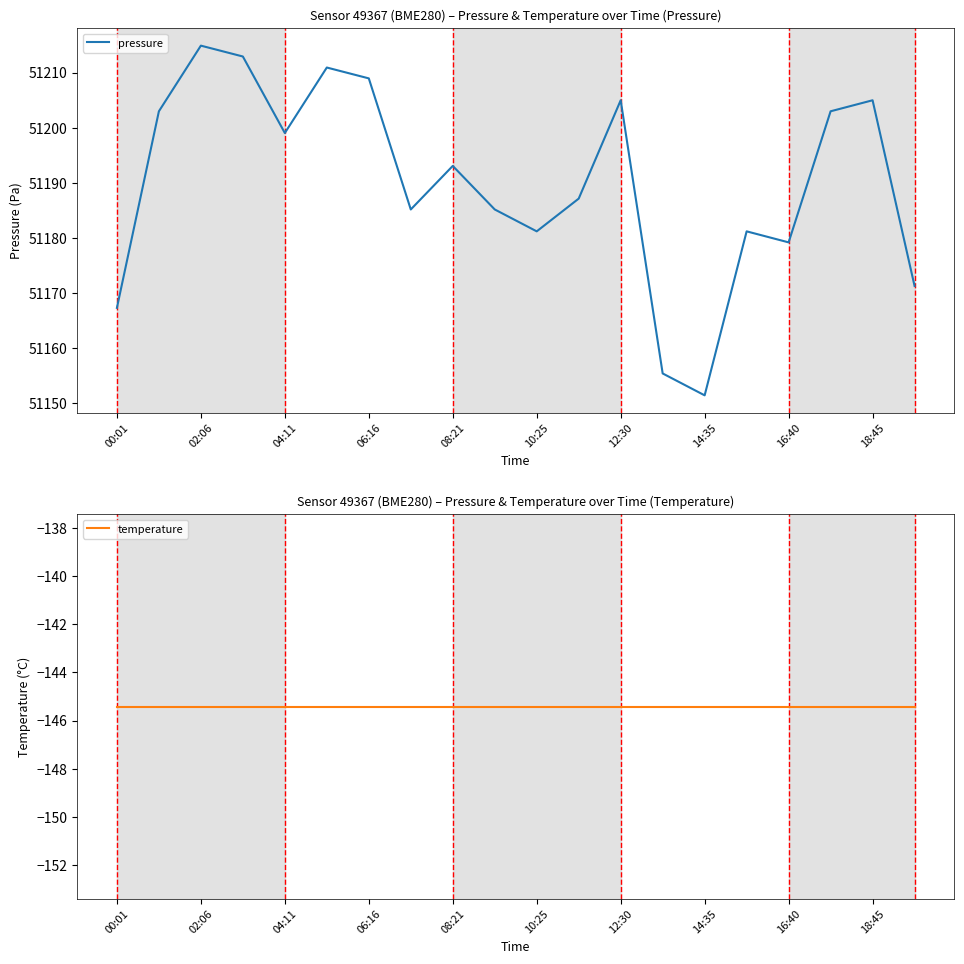

What is the difference between the second highest and minimum values in the pressure series?

61.5